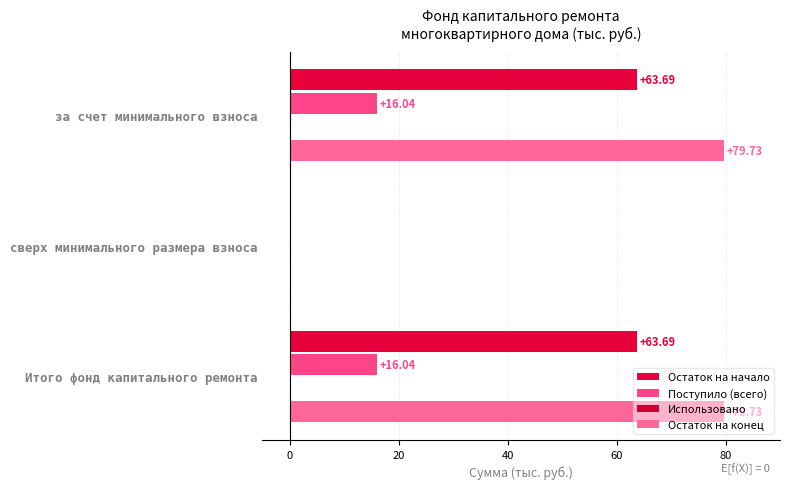

How many data points does each series have?

3